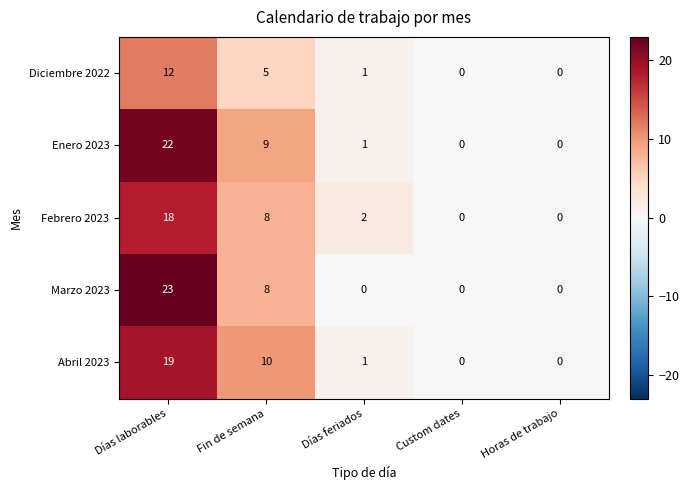

What is the difference between the maximum and minimum values in the Enero 2023 series?

22